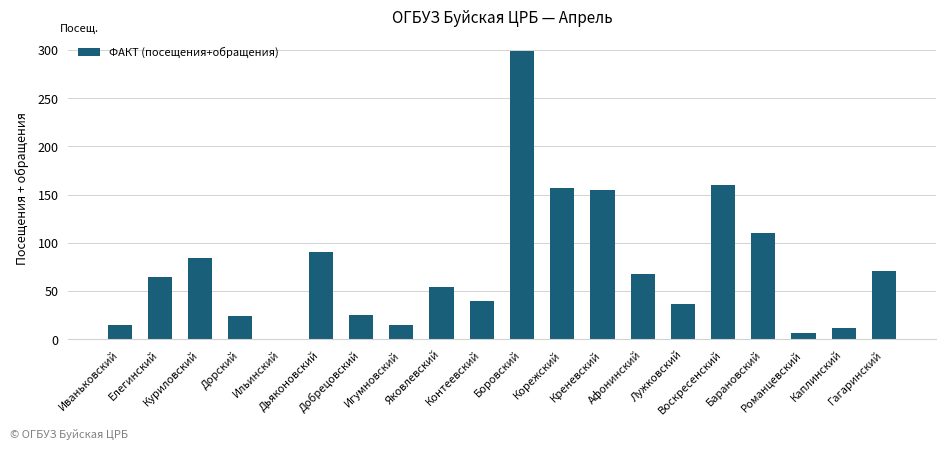

What is the greatest value displayed?

299